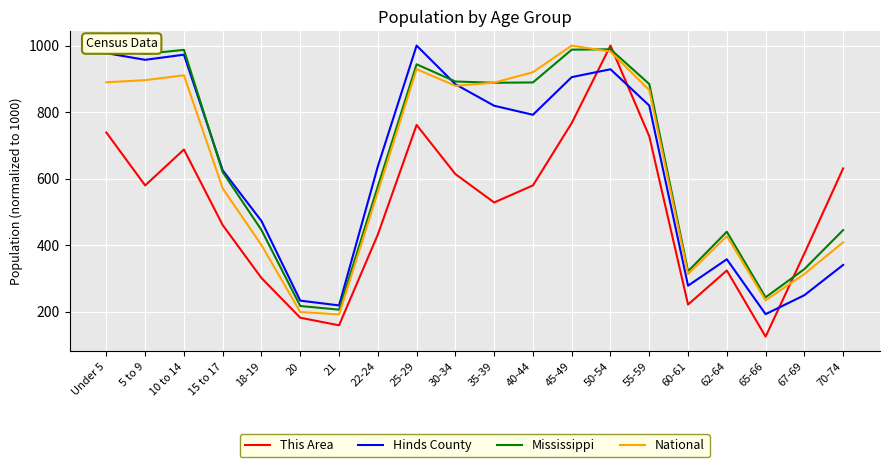

Does the chart display data point markers on the line(s)?

No